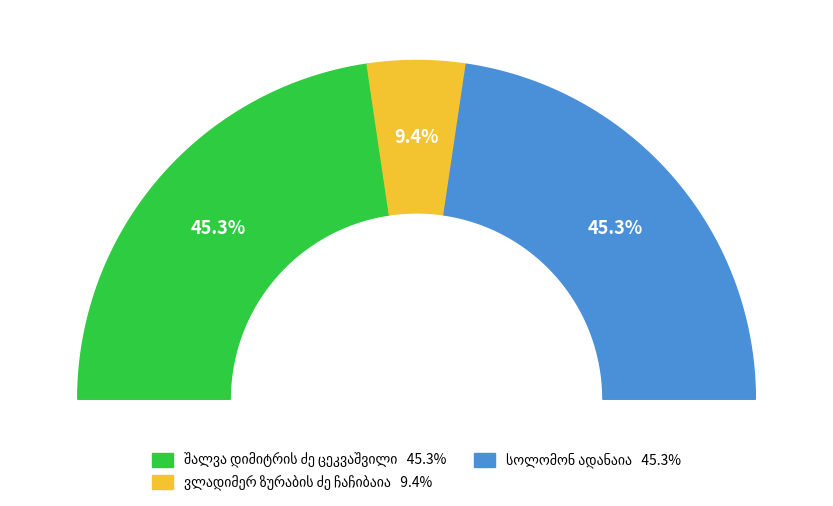

The ვლადიმერ ზურაბის ძე ჩაჩიბაია slice represents 19% of the pie. True or false?

False